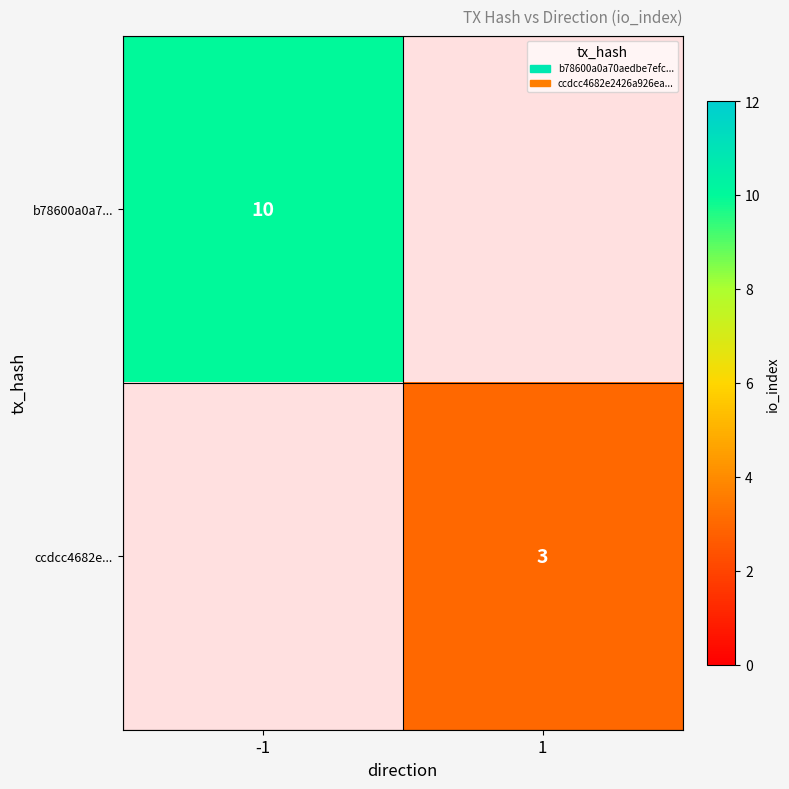

The value of b78600a0a7... at -1 is 15. True or false?

False